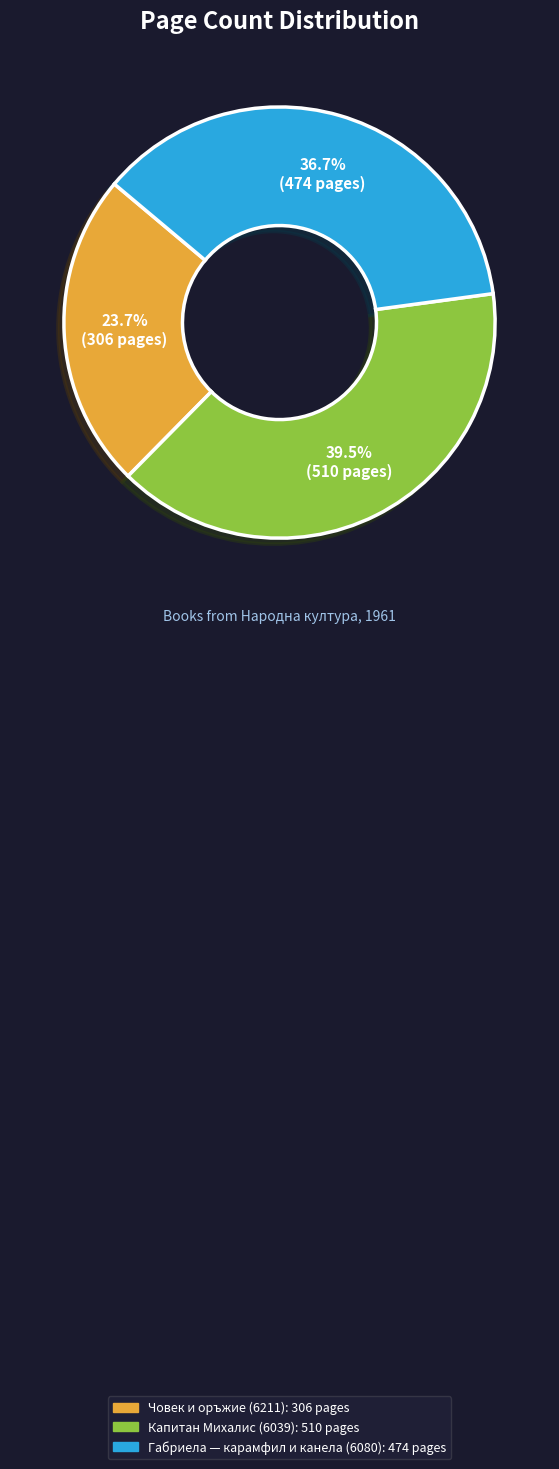

To the nearest percent, what is the combined percentage of Човек и оръжие (6211) and Капитан Михалис (6039)?

63%